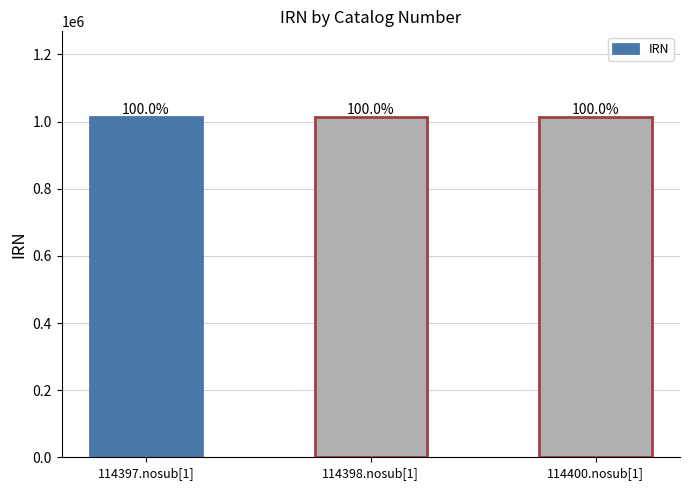

How many bars are there in total?

3